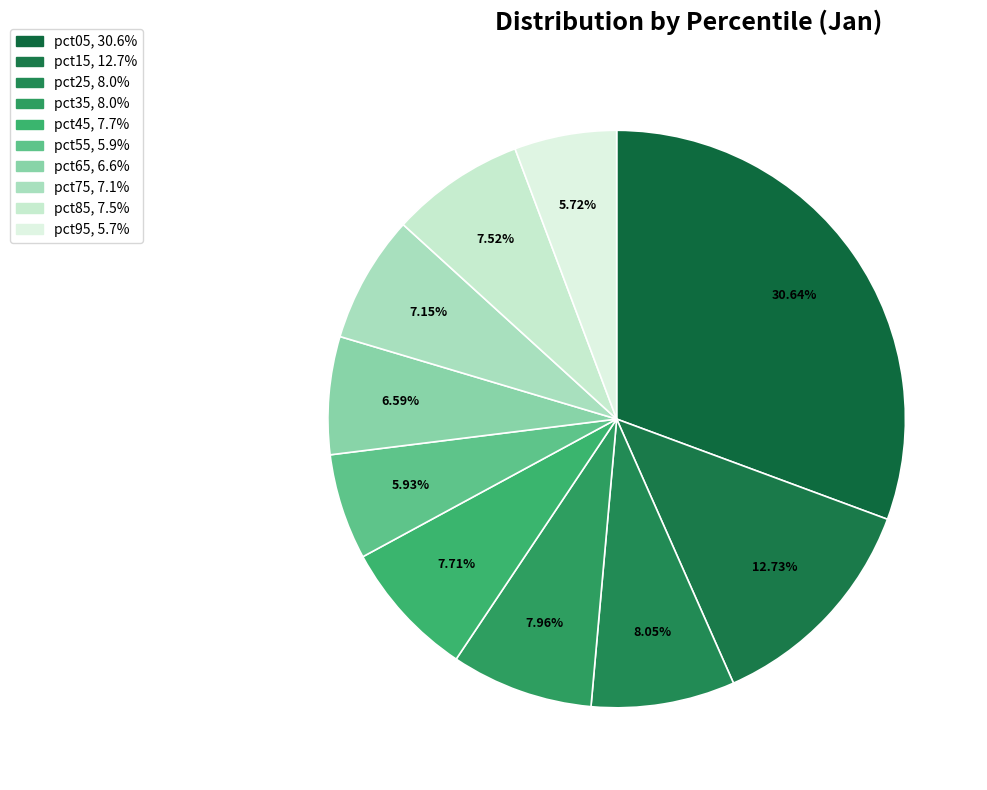

What is the total percentage of pct35 and pct85?

15.5%